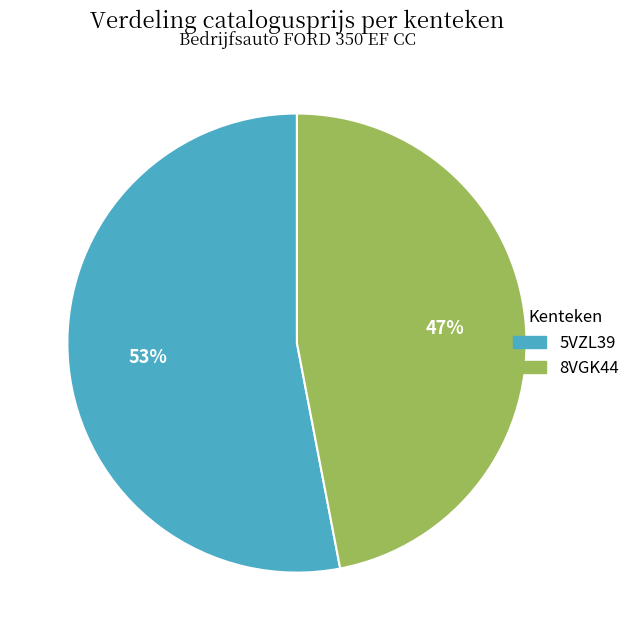

True or false: 8VGK44 accounts for 36% of the total.

False